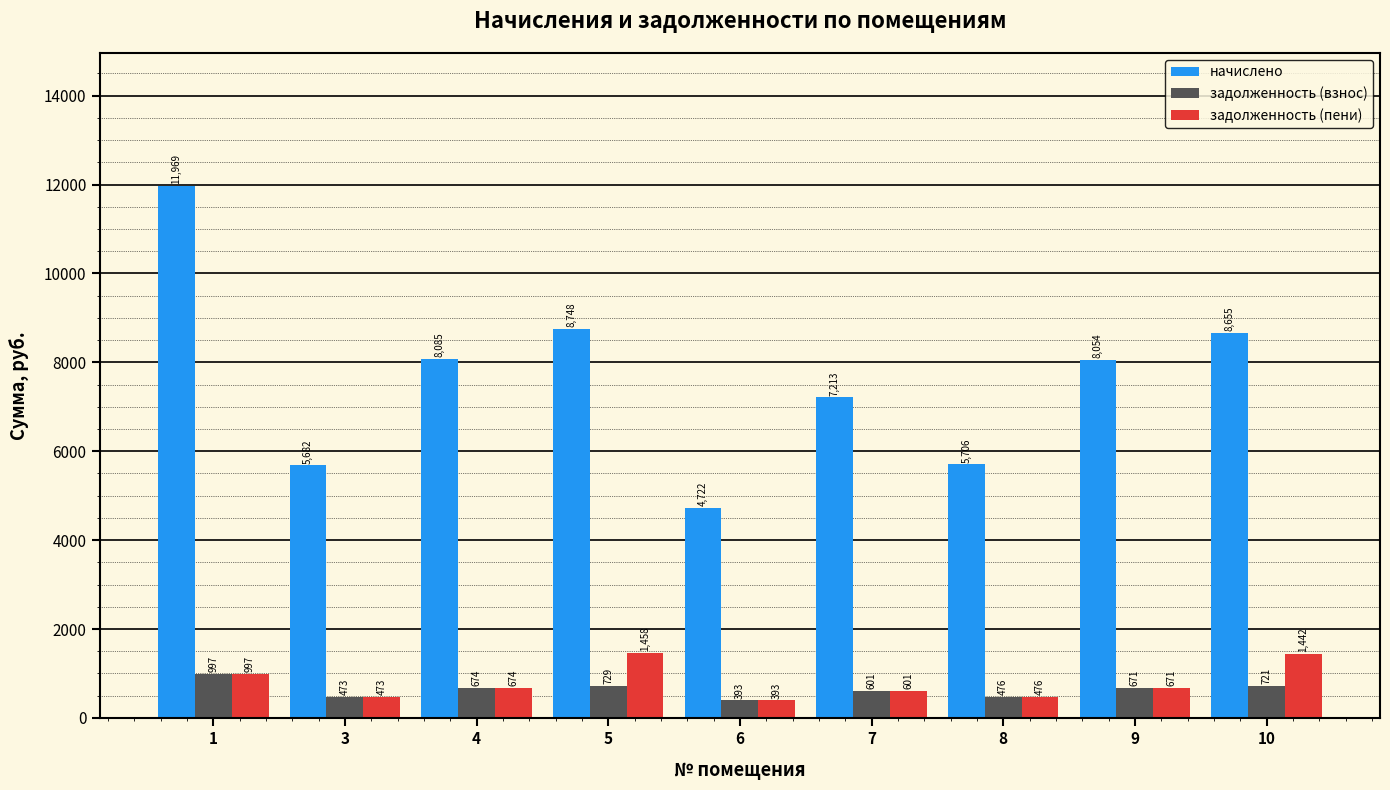

How many categories are shown in the chart?

9